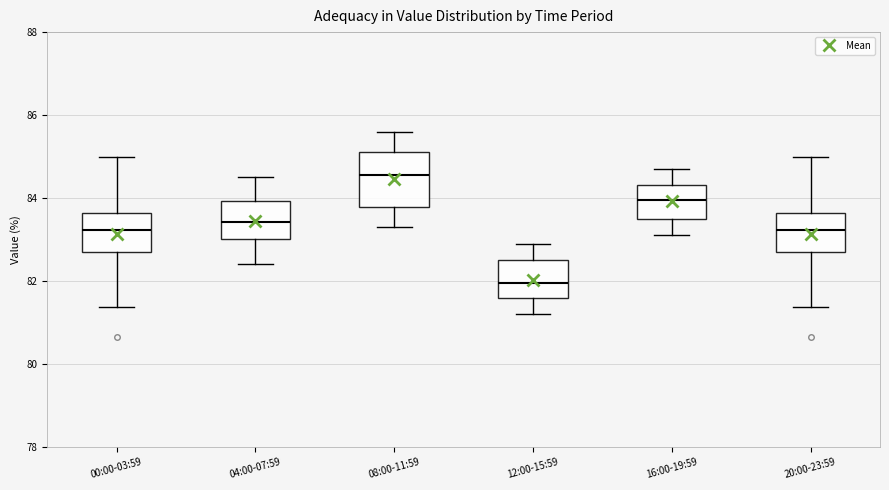

Which box is the tallest, from its lower edge to its upper edge?

08:00-11:59